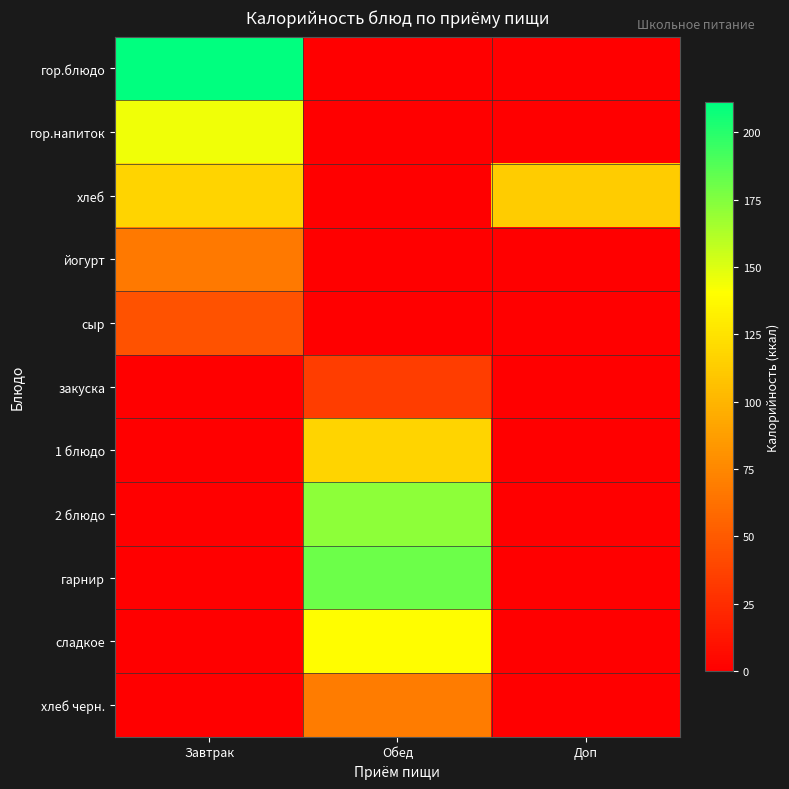

Rank the series at Обед from lowest to highest value.

гор.блюдо, гор.напиток, хлеб, йогурт, сыр, закуска, хлеб черн., 1 блюдо, сладкое, 2 блюдо, гарнир